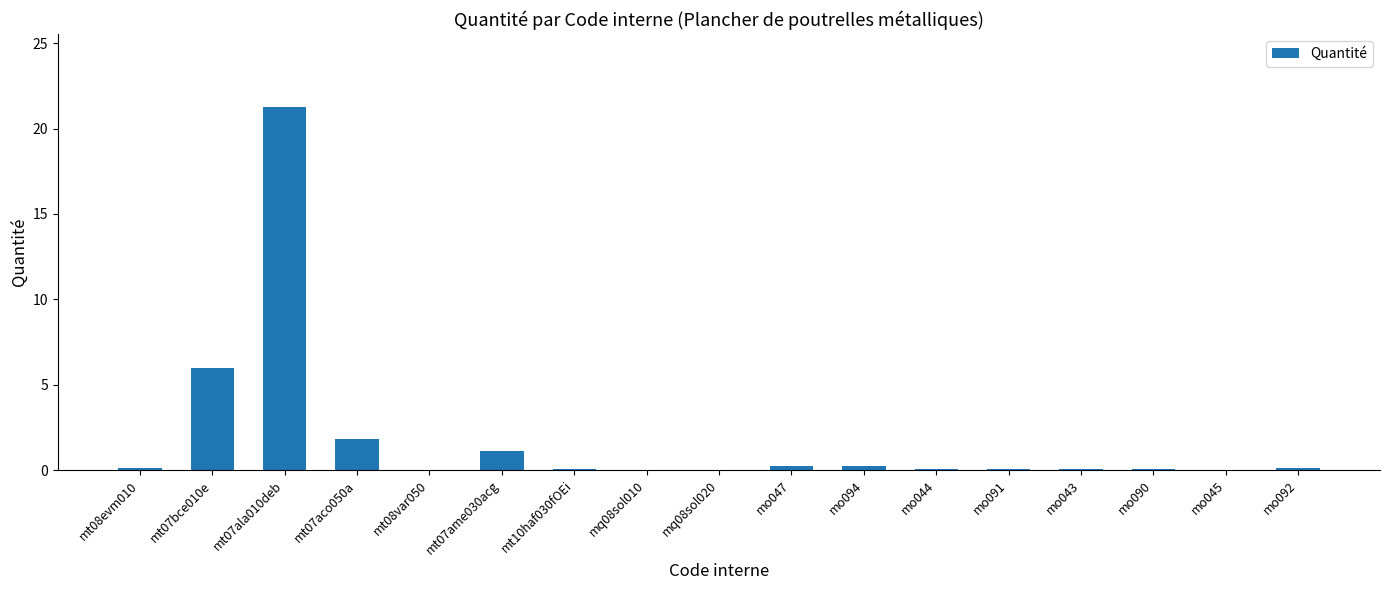

The chart shows a value of 1.8 at mt07aco050a. True or false?

True